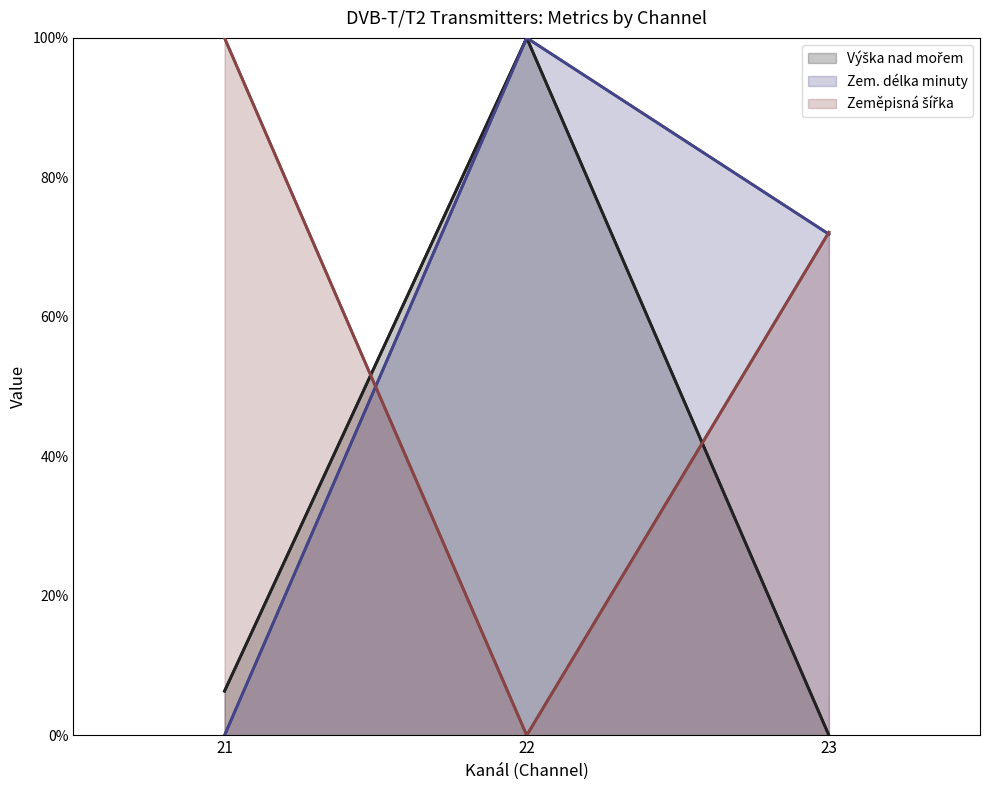

Does the chart display data point markers on the line(s)?

No